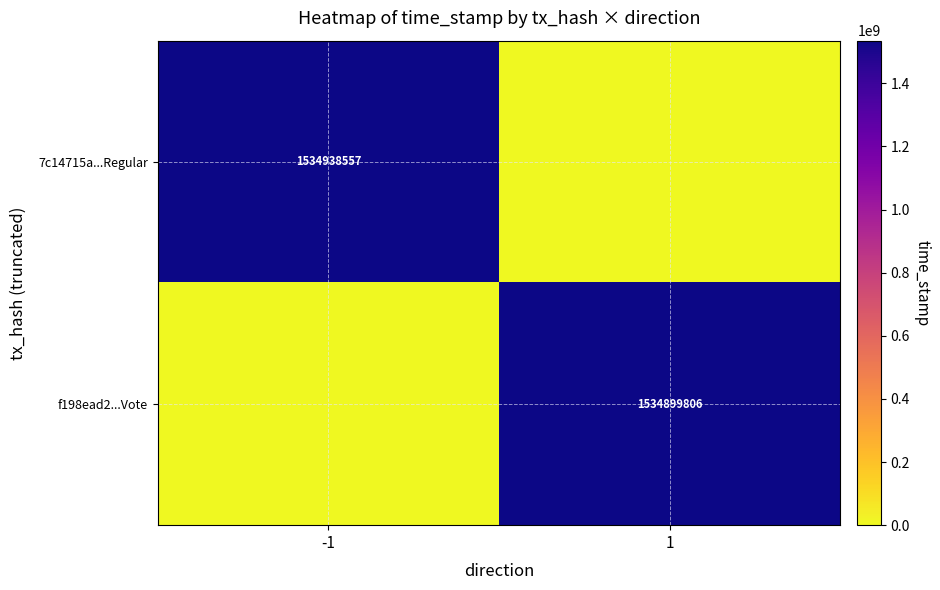

At how many categories does at least one series exceed 918991702?

2